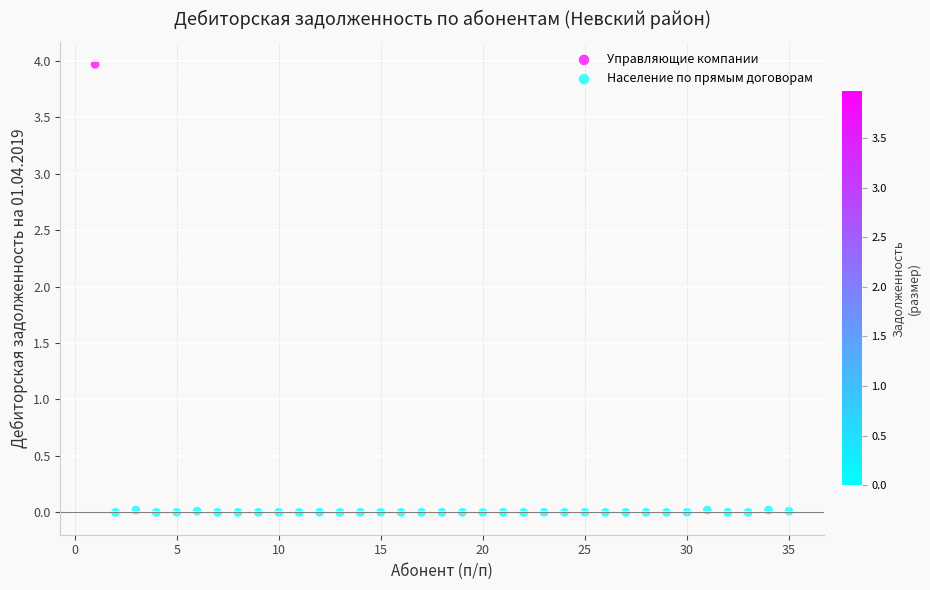

What are all the series names shown in the legend?

Управляющие компании, Население по прямым договорам